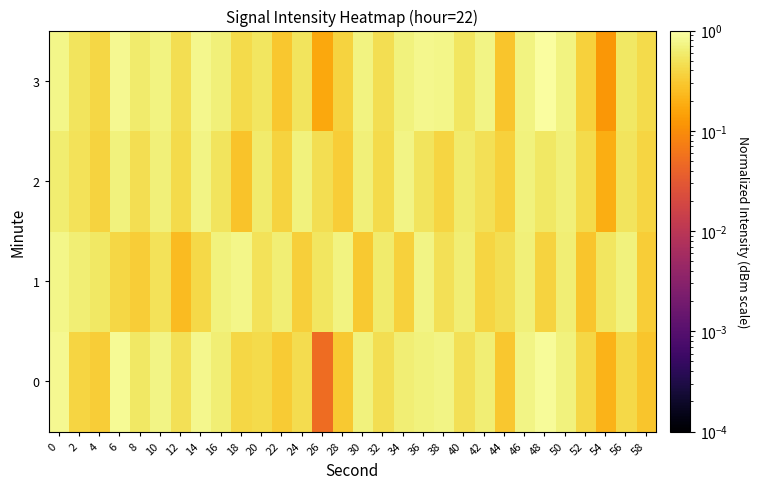

Reading right to left, extract all data points from this chart.

0: 58=0.3	56=0.4	54=0.2	52=0.4	50=0.7	48=0.9	46=0.7	44=0.3	42=0.6	40=0.5	38=0.7	36=0.7	34=0.6	32=0.5	30=0.7	28=0.3	26=0.1	24=0.4	22=0.3	20=0.4	18=0.4	16=0.6	14=0.8	12=0.5	10=0.7	8=0.6	6=0.9	4=0.3	2=0.4	0=0.8
1: 58=0.3	56=0.7	54=0.5	52=0.3	50=0.6	48=0.4	46=0.7	44=0.5	42=0.4	40=0.6	38=0.5	36=0.7	34=0.4	32=0.6	30=0.3	28=0.7	26=0.5	24=0.3	22=0.6	20=0.5	18=0.8	16=0.7	14=0.4	12=0.2	10=0.5	8=0.3	6=0.4	4=0.6	2=0.6	0=0.8
2: 58=0.4	56=0.5	54=0.2	52=0.4	50=0.7	48=0.6	46=0.7	44=0.4	42=0.5	40=0.6	38=0.4	36=0.5	34=0.7	32=0.4	30=0.7	28=0.3	26=0.5	24=0.7	22=0.4	20=0.6	18=0.3	16=0.5	14=0.7	12=0.4	10=0.7	8=0.5	6=0.7	4=0.4	2=0.5	0=0.6
3: 58=0.4	56=0.6	54=0.1	52=0.4	50=0.7	48=0.9	46=0.7	44=0.3	42=0.7	40=0.5	38=0.8	36=0.8	34=0.7	32=0.5	30=0.7	28=0.4	26=0.2	24=0.5	22=0.3	20=0.5	18=0.4	16=0.7	14=0.8	12=0.5	10=0.7	8=0.6	6=0.8	4=0.4	2=0.5	0=0.8